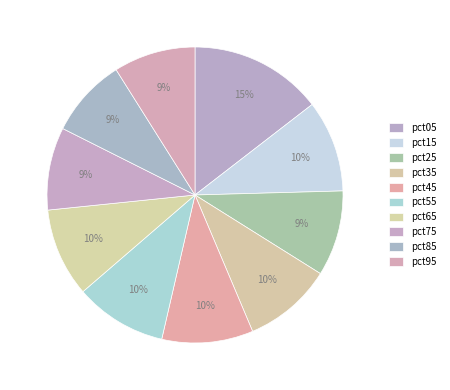

To the nearest percent, what is the difference between the pct85 and pct65 slice percentages?

1%